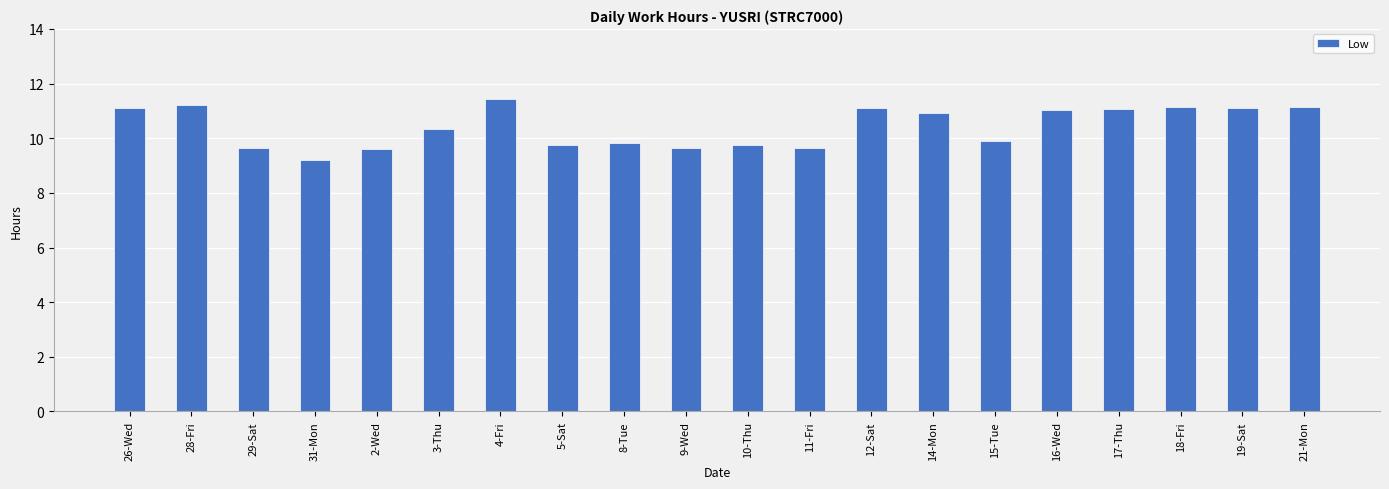

What is the sum of all values?

208.6